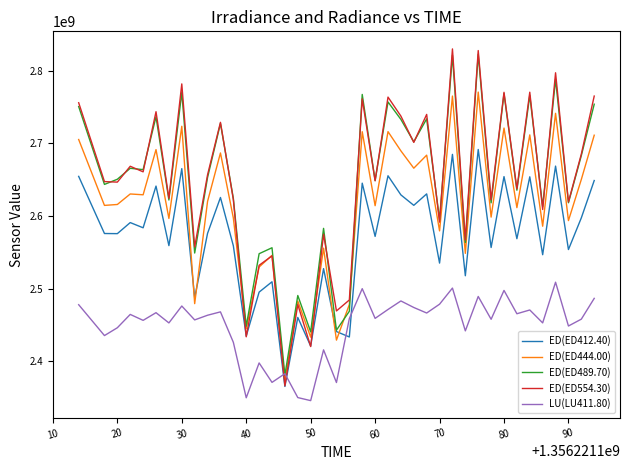

After their last crossing, which series has the higher values: LU(LU411.80) or ED(ED554.30)?

ED(ED554.30)